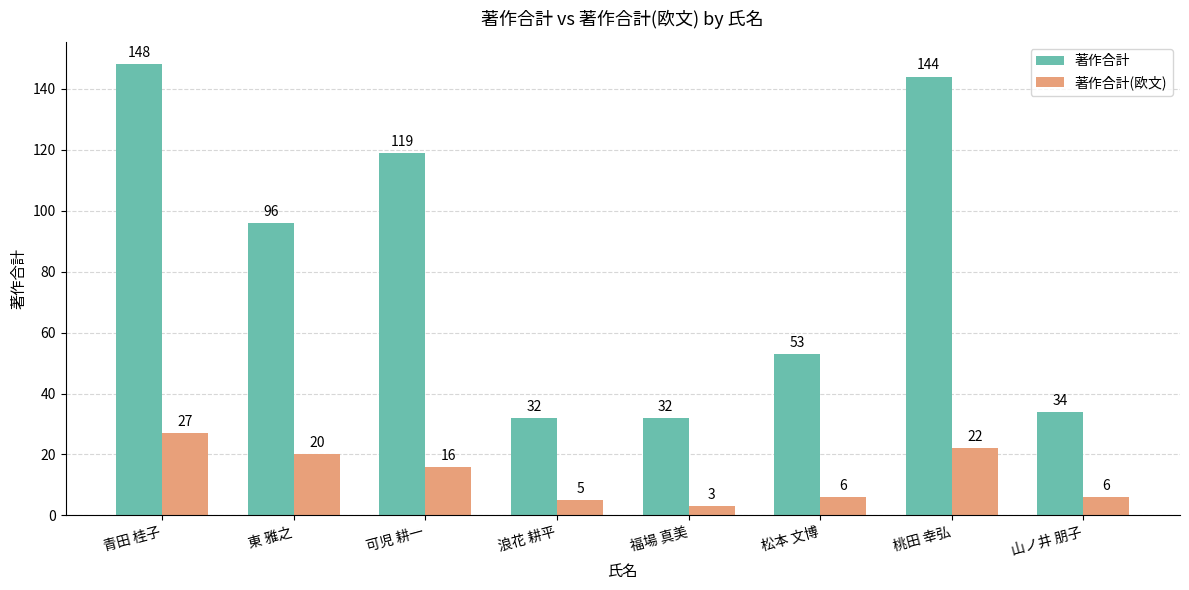

List the series in order of their peak value, lowest first.

著作合計(欧文), 著作合計